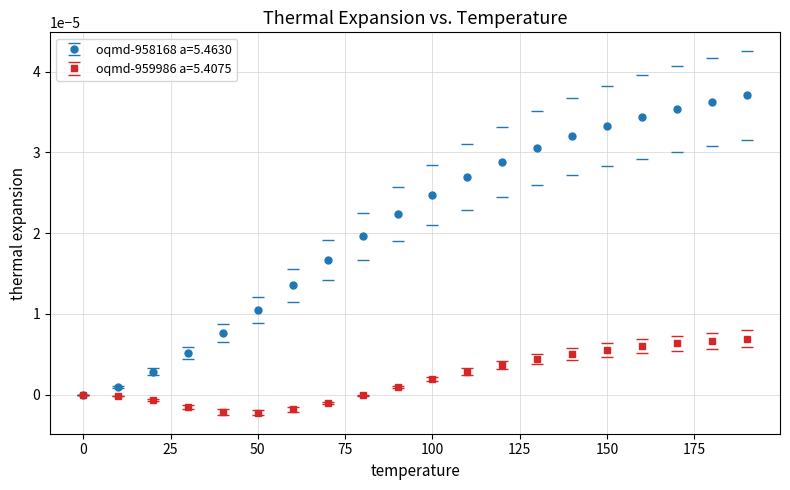

Which series has the largest total across all categories?

oqmd-958168 a=5.4630